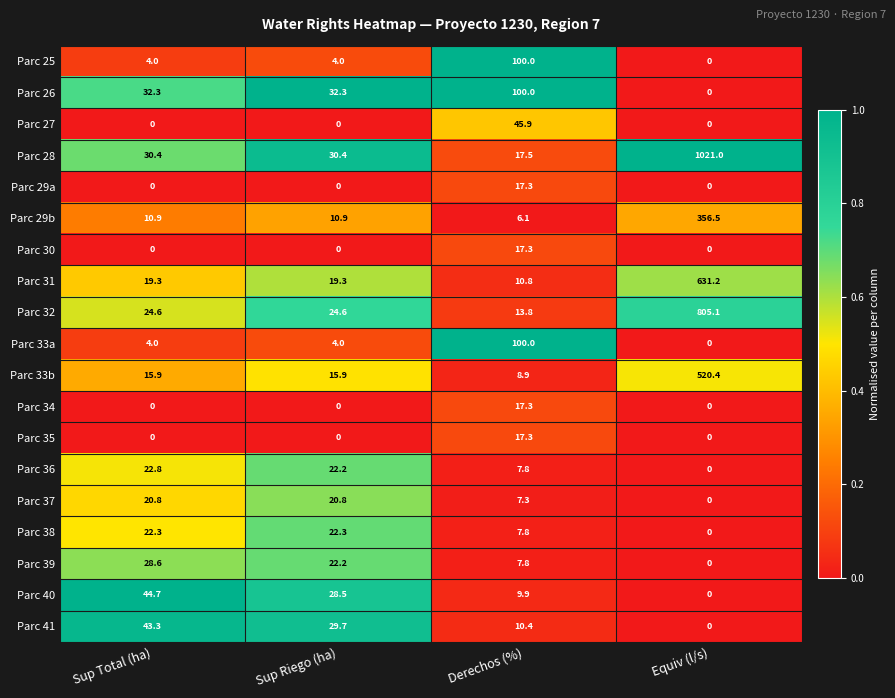

How many categories are shown in the chart?

4